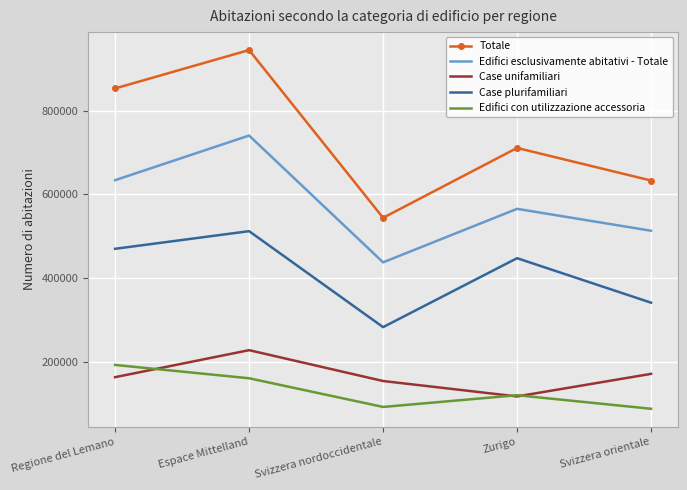

Is it true that Edifici esclusivamente abitativi - Totale equals 634034 at Regione del Lemano?

True